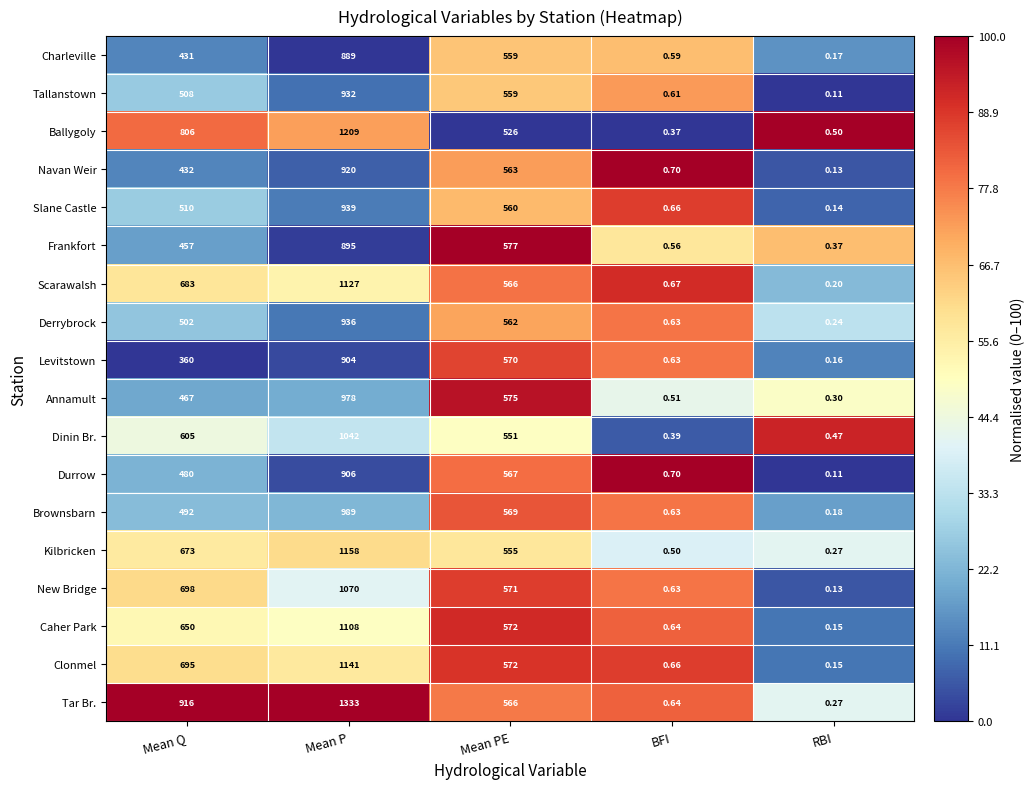

Which category has the highest value in the Clonmel series?

Mean P